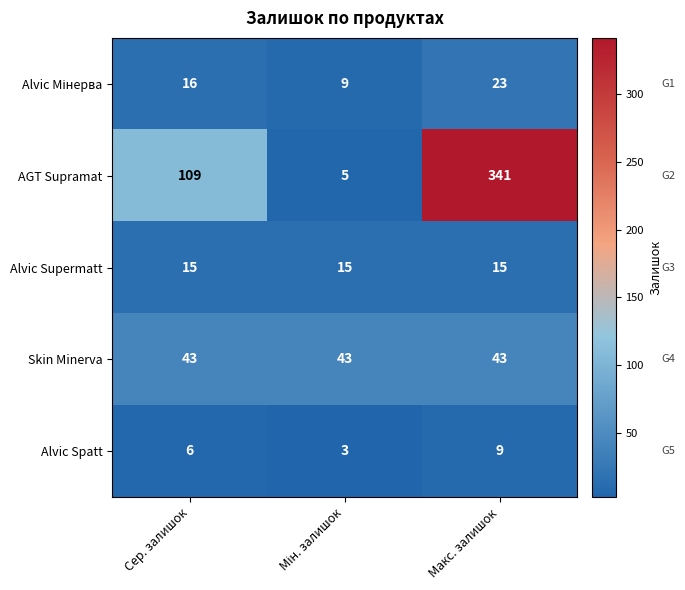

Which series has the widest spread of values?

AGT Supramat